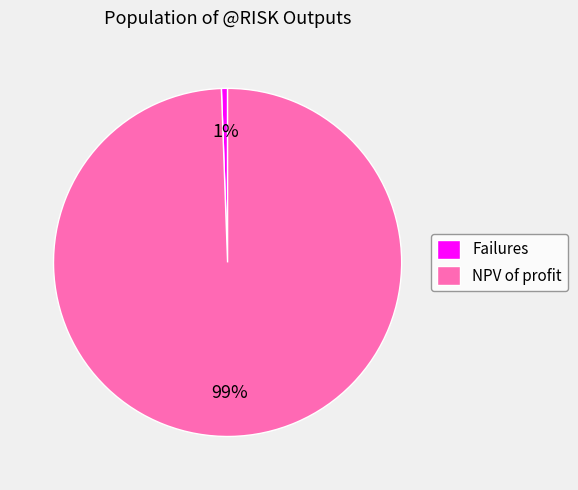

Which category has the biggest portion of the pie?

NPV of profit